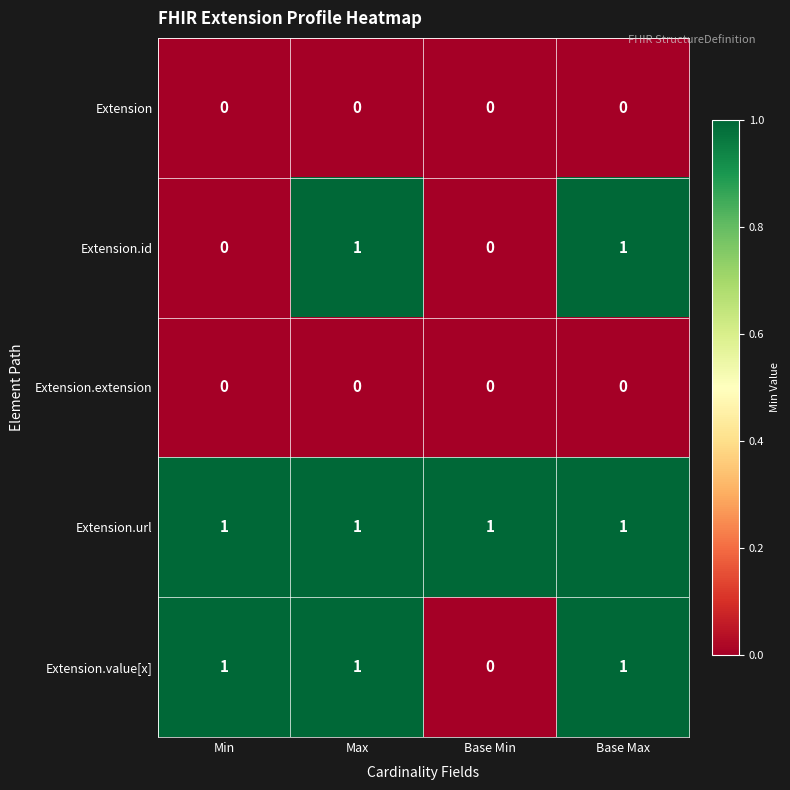

True or false: Extension.id has a value of 1 at Max.

True